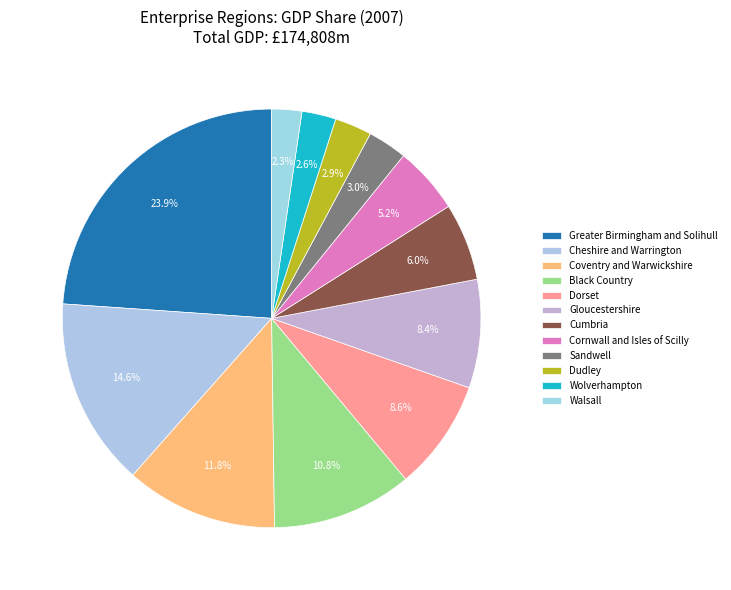

The Greater Birmingham and Solihull slice represents 24% of the pie. True or false?

True